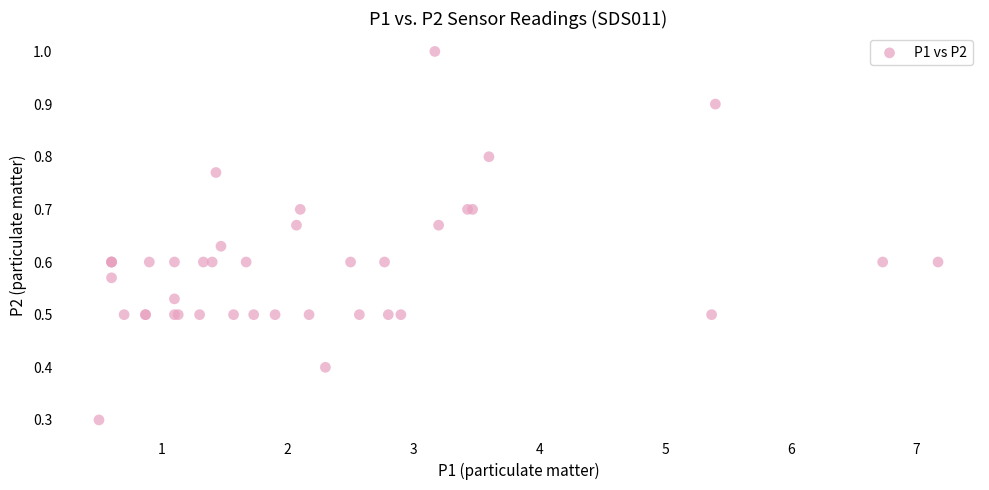

What Y value in the scatter plot is closest to 0?

0.3